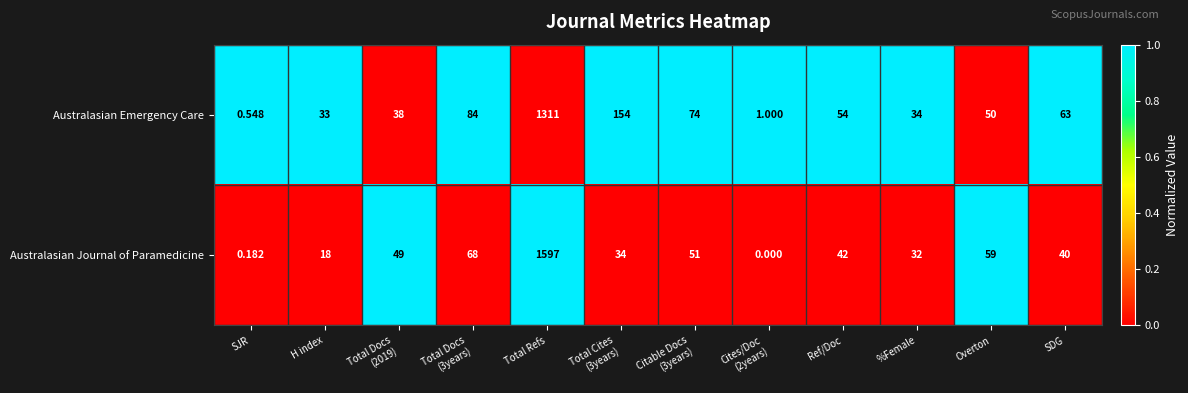

Rank the series by their average value, from highest to lowest.

Australasian Journal of Paramedicine, Australasian Emergency Care